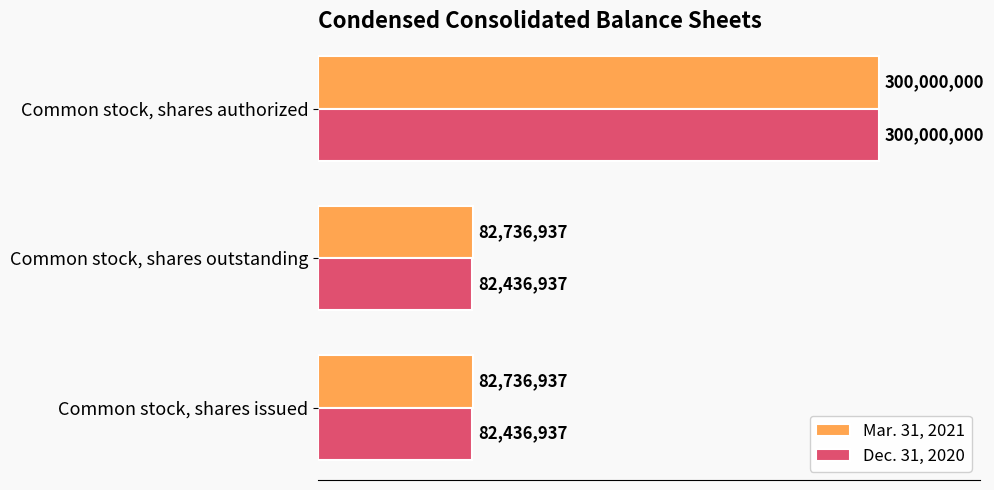

What are all the series names shown in the legend?

Mar. 31, 2021, Dec. 31, 2020